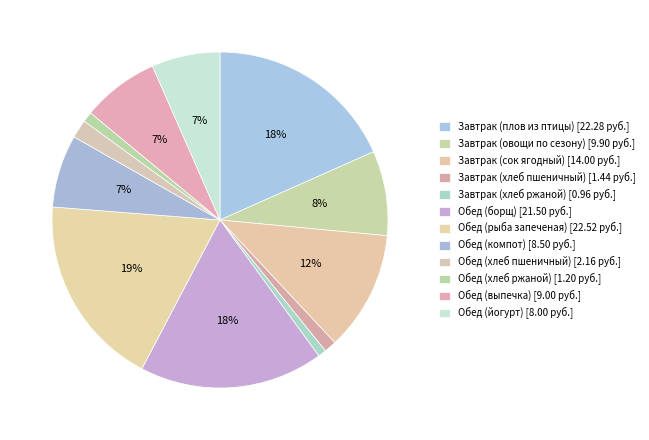

The Обед (хлеб ржаной) slice represents 13% of the pie. True or false?

False